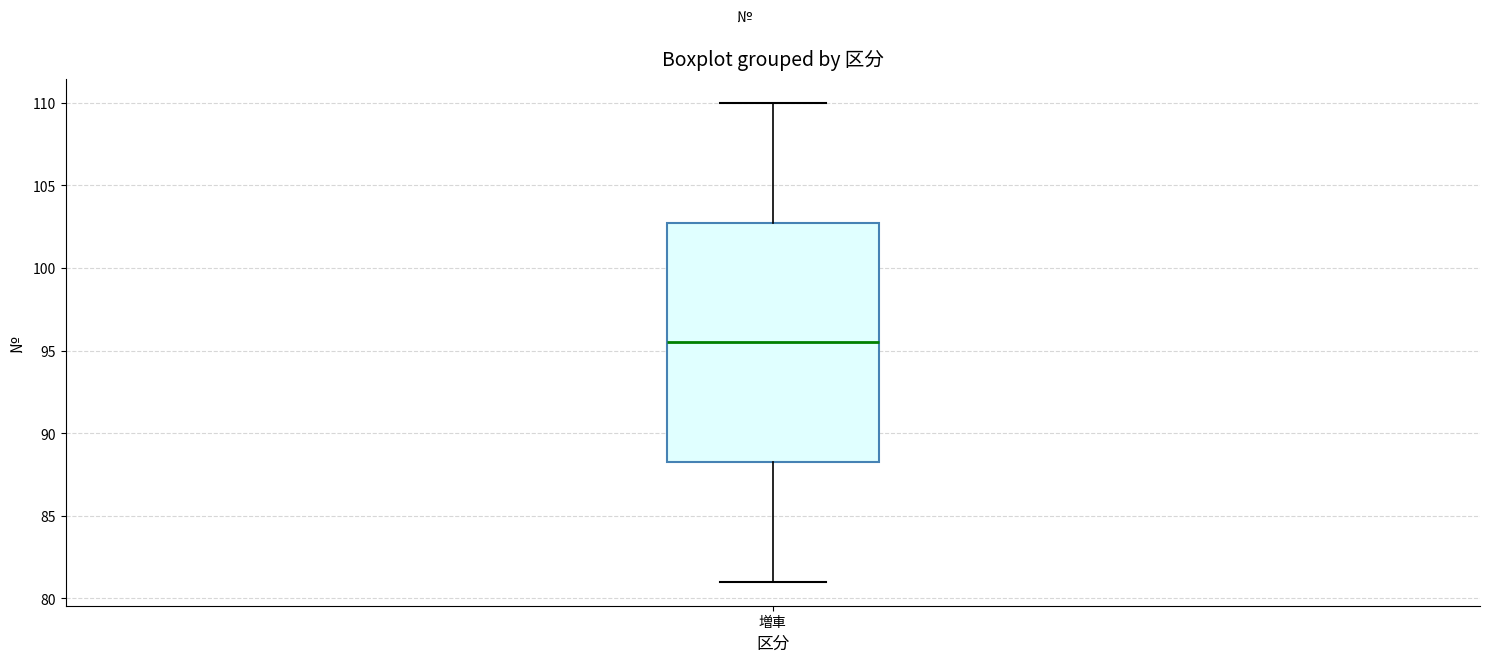

Transcribe this box plot: give where the median line is, the range the box spans, and where the two whiskers end, as read against the y-axis. The values are not printed on the chart, so give them approximately, as read against the axis.

median 95.5, box 88.5 to 103.0, whiskers 81.0 to 110.0